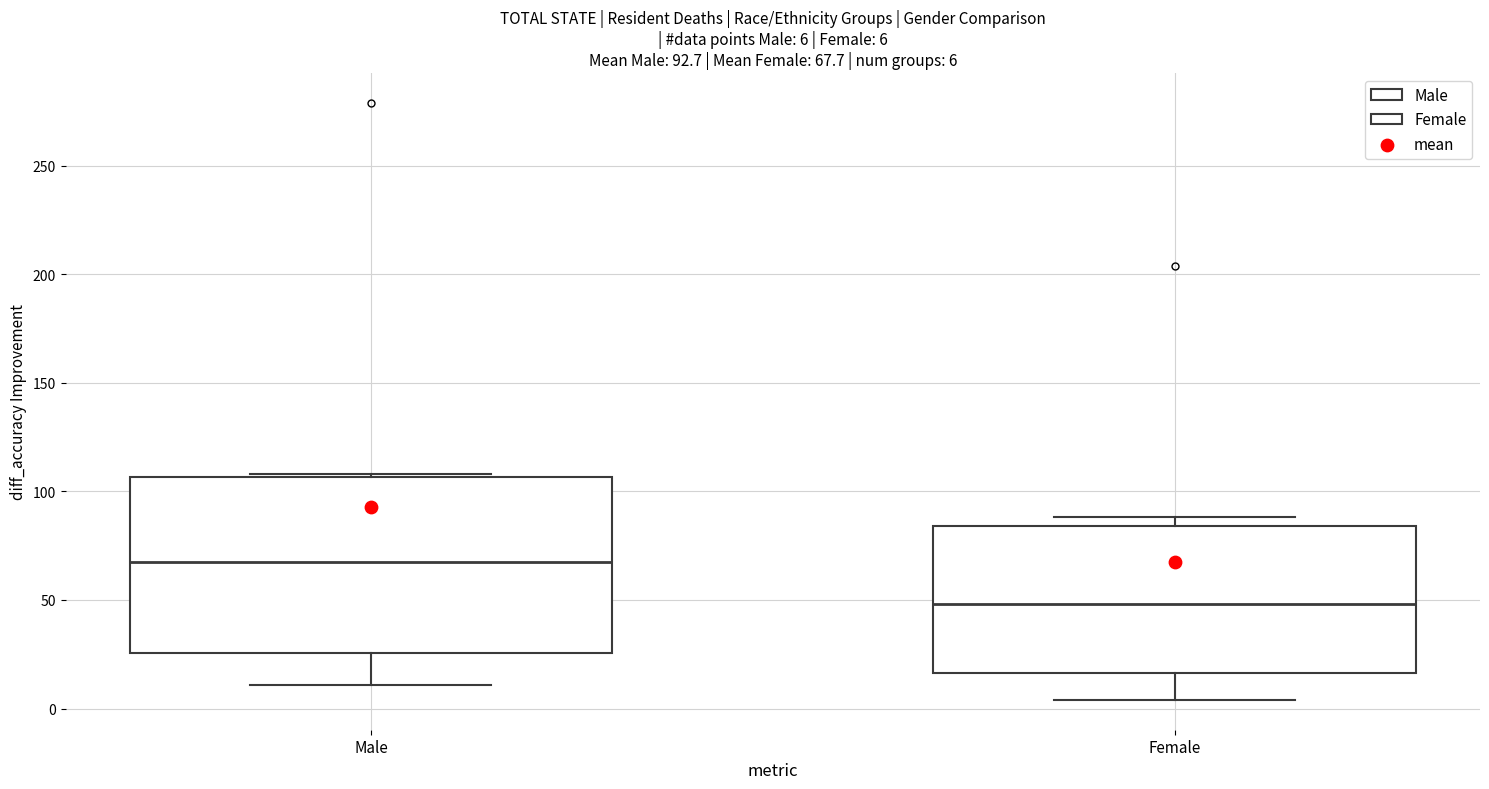

Which box has the highest median line?

Male